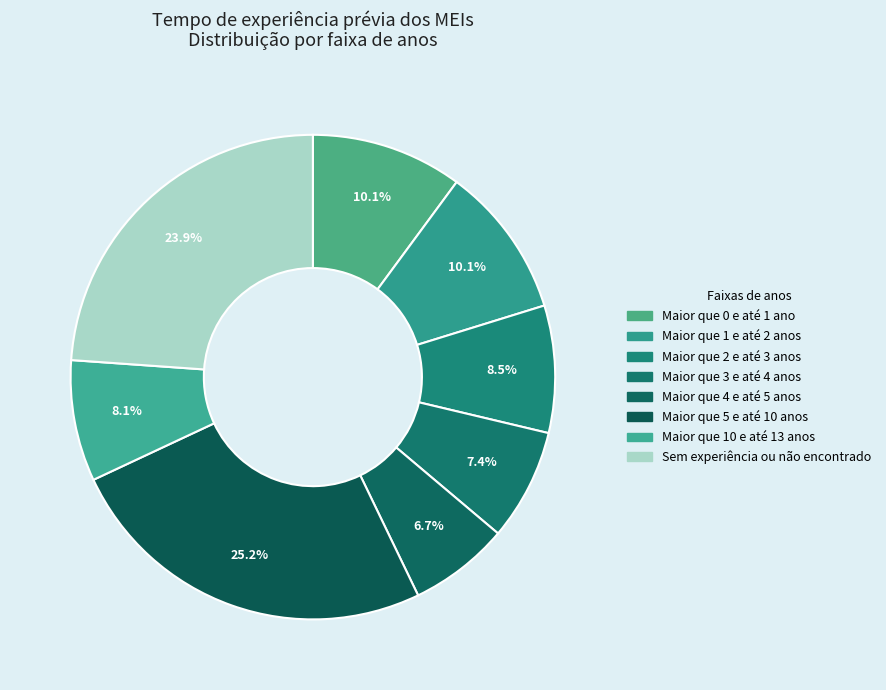

Rank the categories by value from lowest to highest.

Maior que 4 e até 5 anos, Maior que 3 e até 4 anos, Maior que 10 e até 13 anos, Maior que 2 e até 3 anos, Maior que 0 e até 1 ano, Maior que 1 e até 2 anos, Sem experiência ou não encontrado, Maior que 5 e até 10 anos